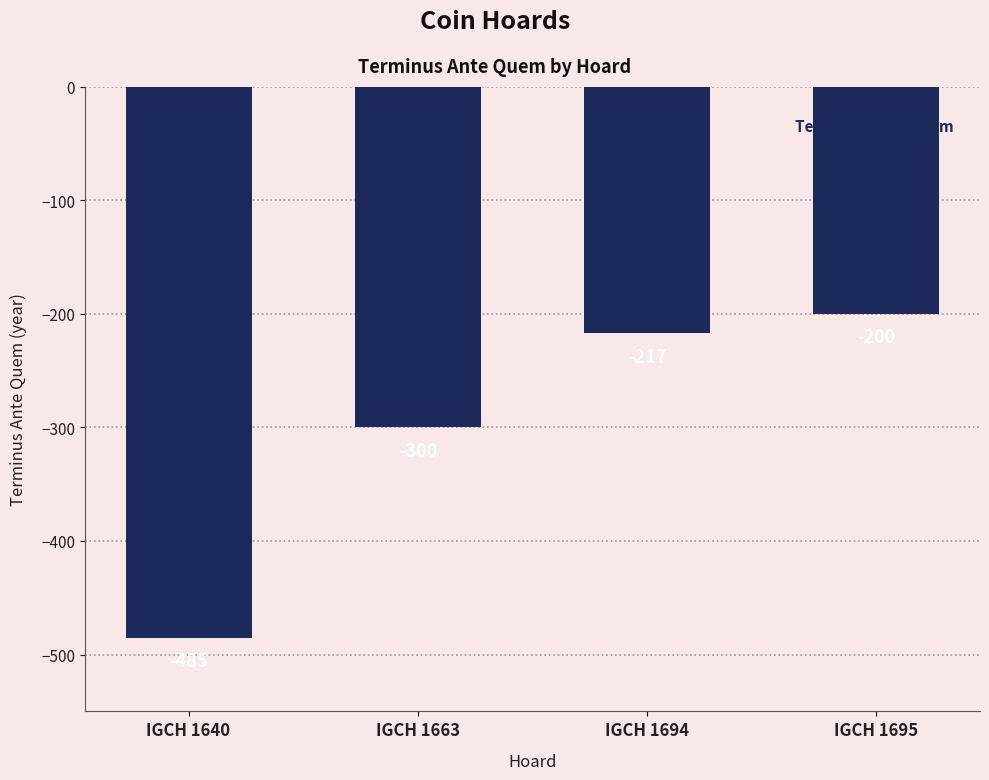

The chart shows a value of -300 at IGCH 1663. True or false?

True